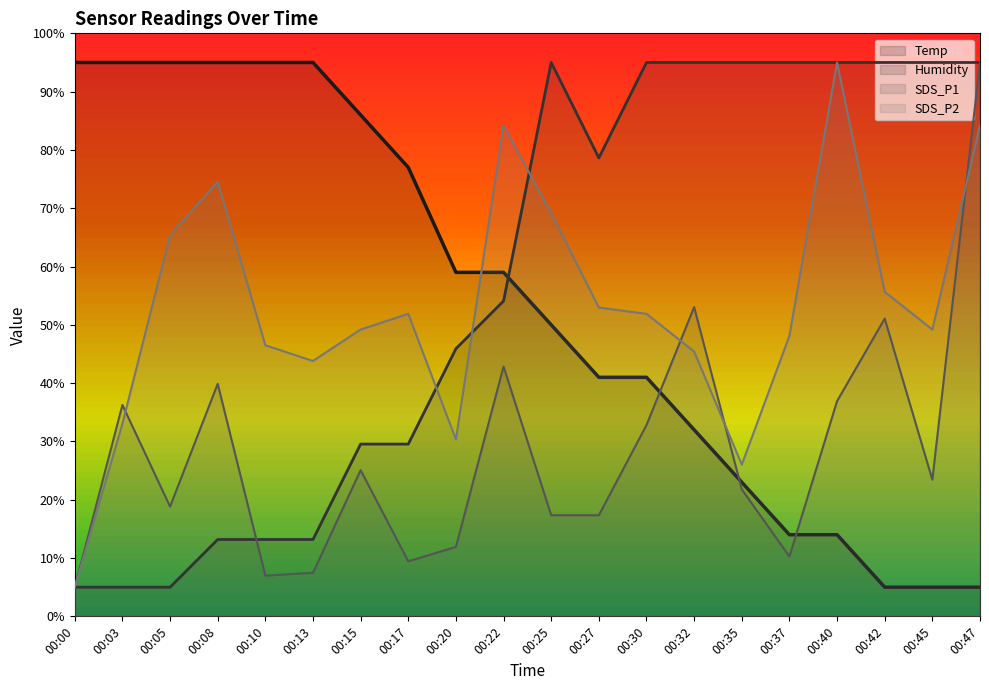

Which series has the largest total across all categories?

Humidity